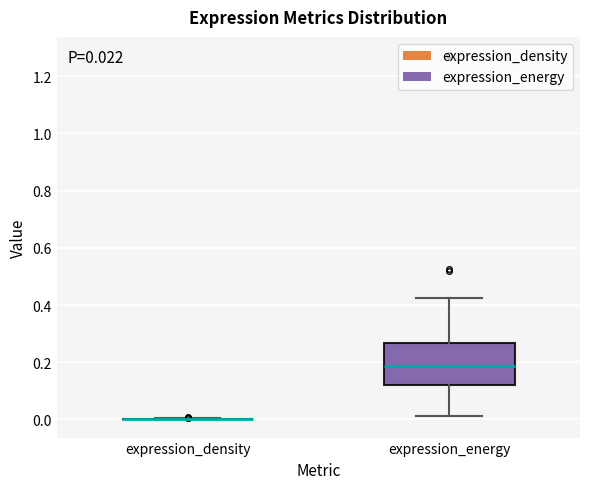

Which box is the tallest, from its lower edge to its upper edge?

expression_energy